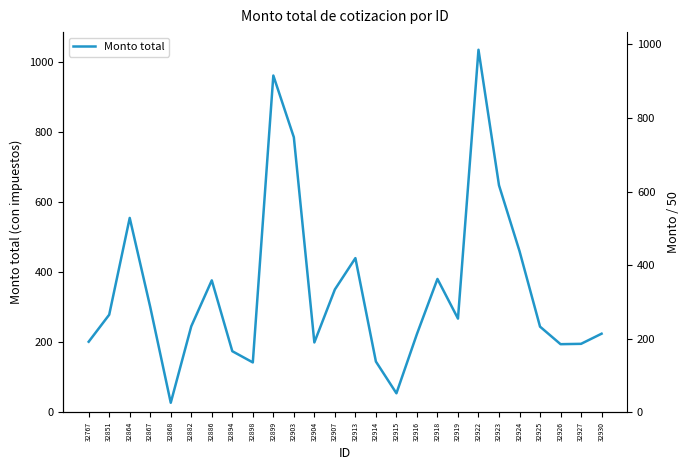

What is the value of the 24th point from the left?

194.0